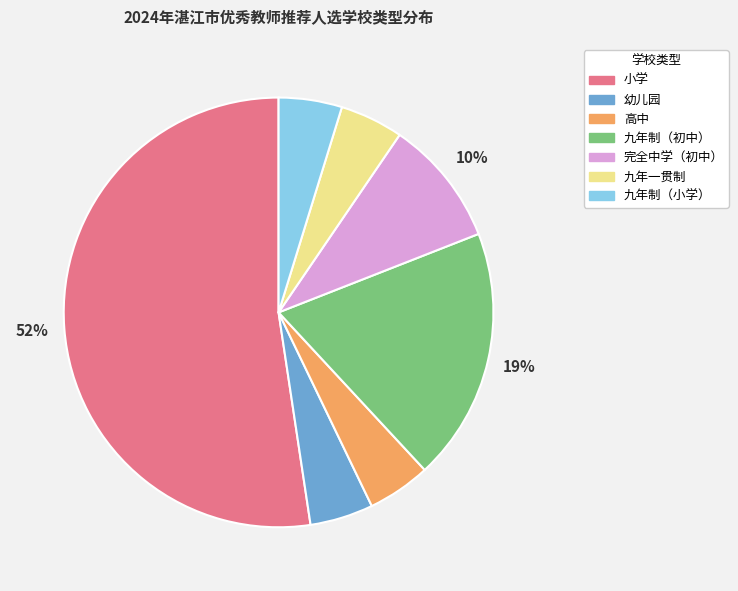

Is the sum of 九年一贯制 and 完全中学（初中） greater than half?

No